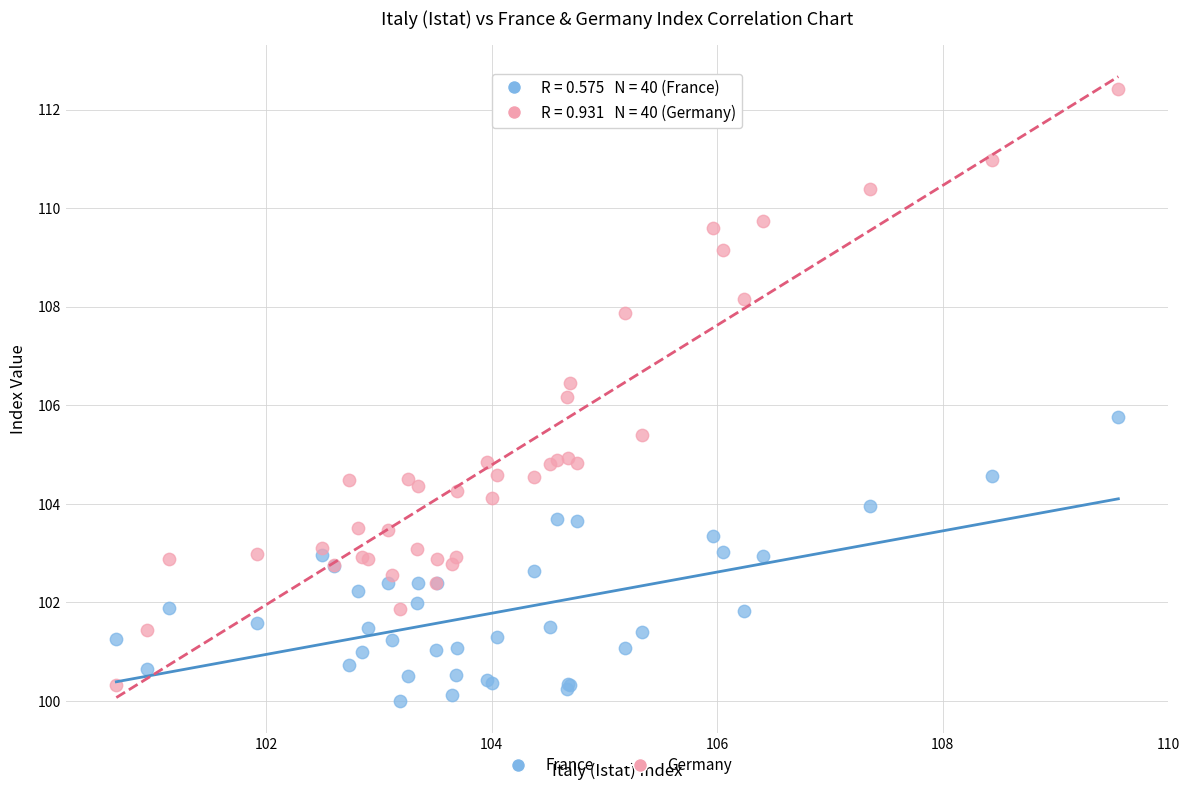

What is the X range (max minus min) for the scatter plot?

8.9